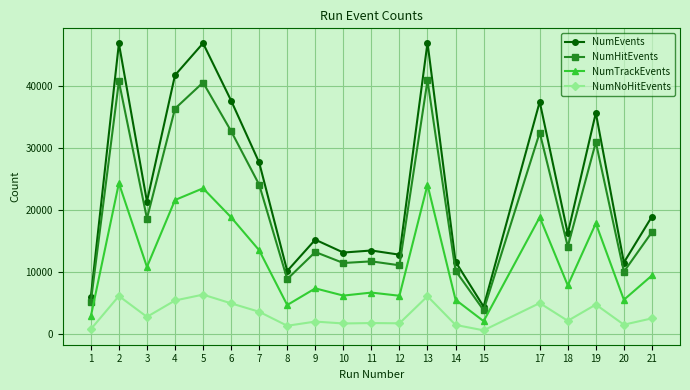

True or false: NumNoHitEvents and NumHitEvents cross at least once.

False